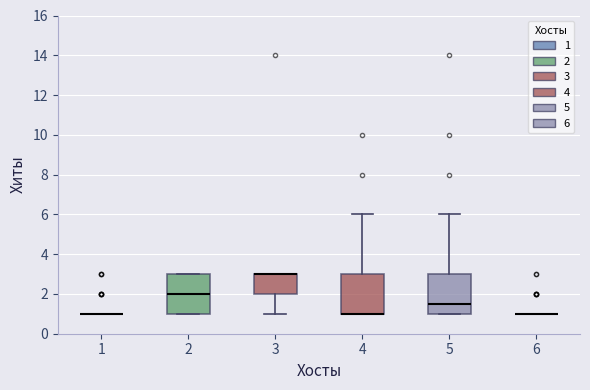

Reading left to right, transcribe this box plot: for each box, give where its median line is, the range the box spans, and where its two whiskers end, as read against the y-axis. The values are not printed on the chart, so give them approximately, as read against the axis.

1: box collapsed to a line at 1.0, whiskers 1.0 to 1.0
2: median 2.0, box 1.0 to 3.0, whiskers 1.0 to 3.0
3: median 3.0 (drawn on the box's upper edge), box 2.0 to 3.0, whiskers 1.0 to 3.0
4: median 1.0 (drawn on the box's lower edge), box 1.0 to 3.0, whiskers 1.0 to 6.0
5: median 1.6, box 1.0 to 3.0, whiskers 1.0 to 6.0
6: box collapsed to a line at 1.0, whiskers 1.0 to 1.0